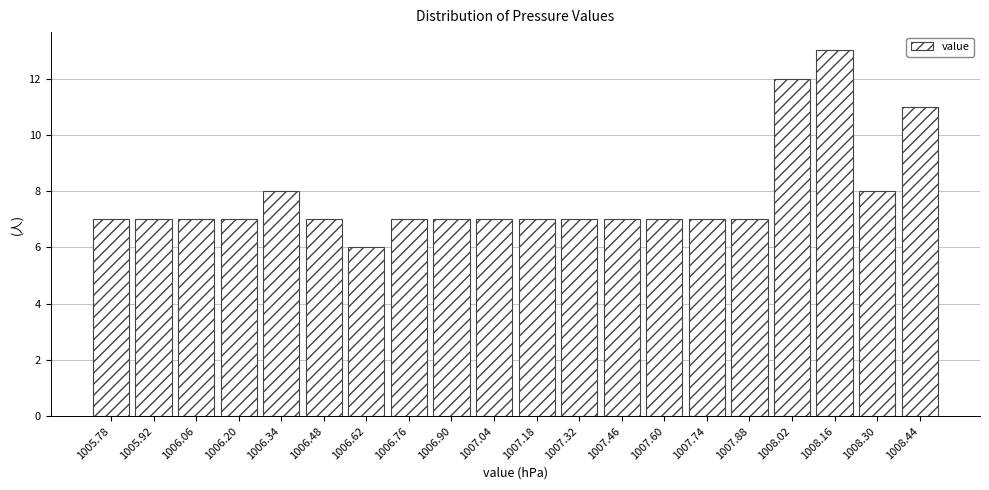

Reading left to right, transcribe this chart: for each bar, give the range it covers on the x-axis and its height. Neither the bar edges nor the heights are printed on the chart, so give them approximately, as read against the axes.

1005.71 to 1005.85: 7
1005.85 to 1005.99: 7
1005.99 to 1006.13: 7
1006.13 to 1006.27: 7
1006.27 to 1006.41: 8
1006.41 to 1006.55: 7
1006.55 to 1006.69: 6
1006.69 to 1006.83: 7
1006.83 to 1006.97: 7
1006.97 to 1007.11: 7
1007.11 to 1007.25: 7
1007.25 to 1007.39: 7
1007.39 to 1007.53: 7
1007.53 to 1007.67: 7
1007.67 to 1007.81: 7
1007.81 to 1007.95: 7
1007.95 to 1008.09: 12
1008.09 to 1008.23: 13
1008.23 to 1008.37: 8
1008.37 to 1008.51: 11